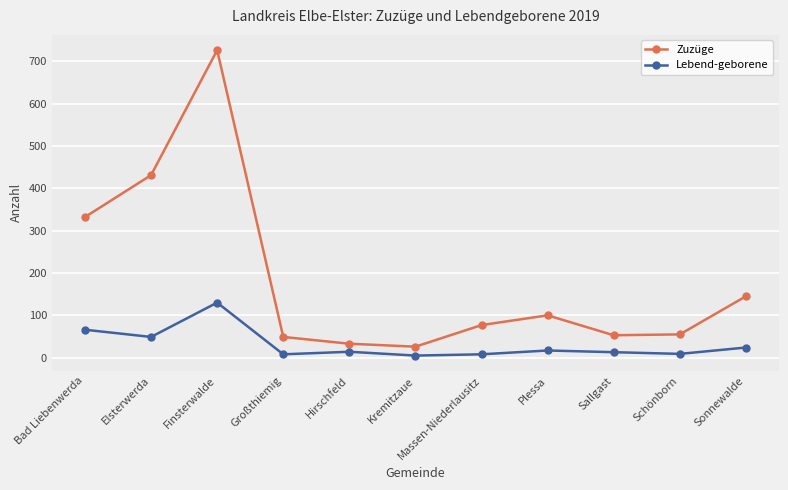

Where does the Zuzüge series first go above 77?

Bad Liebenwerda